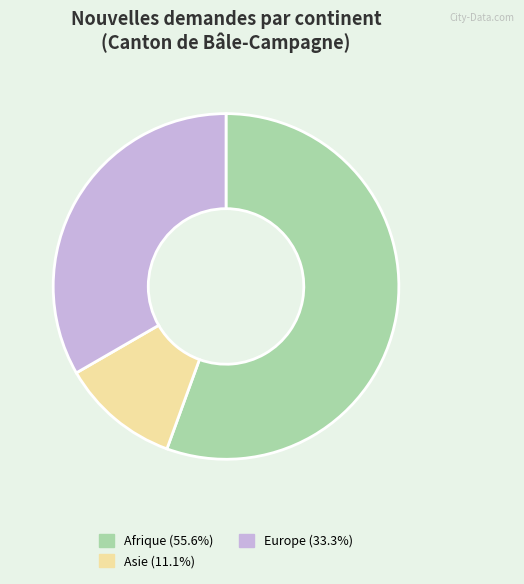

Does any single category account for the majority?

Yes